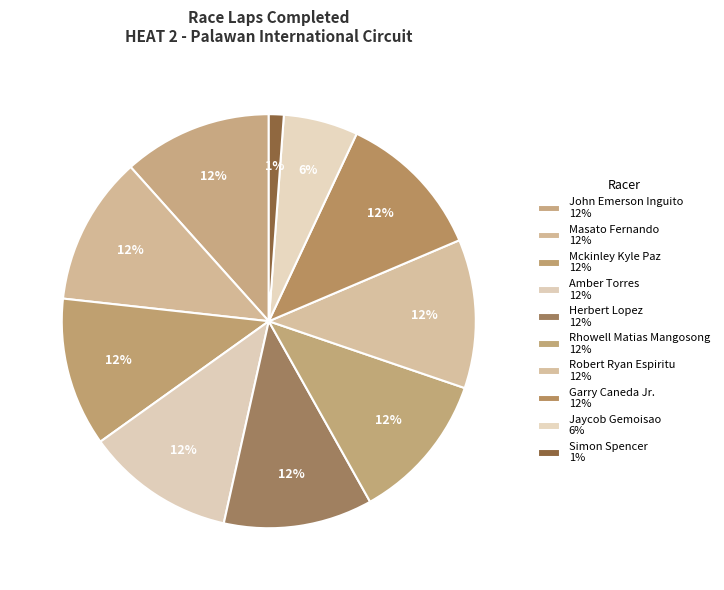

Does Robert Ryan Espiritu represent more than half of the total?

No